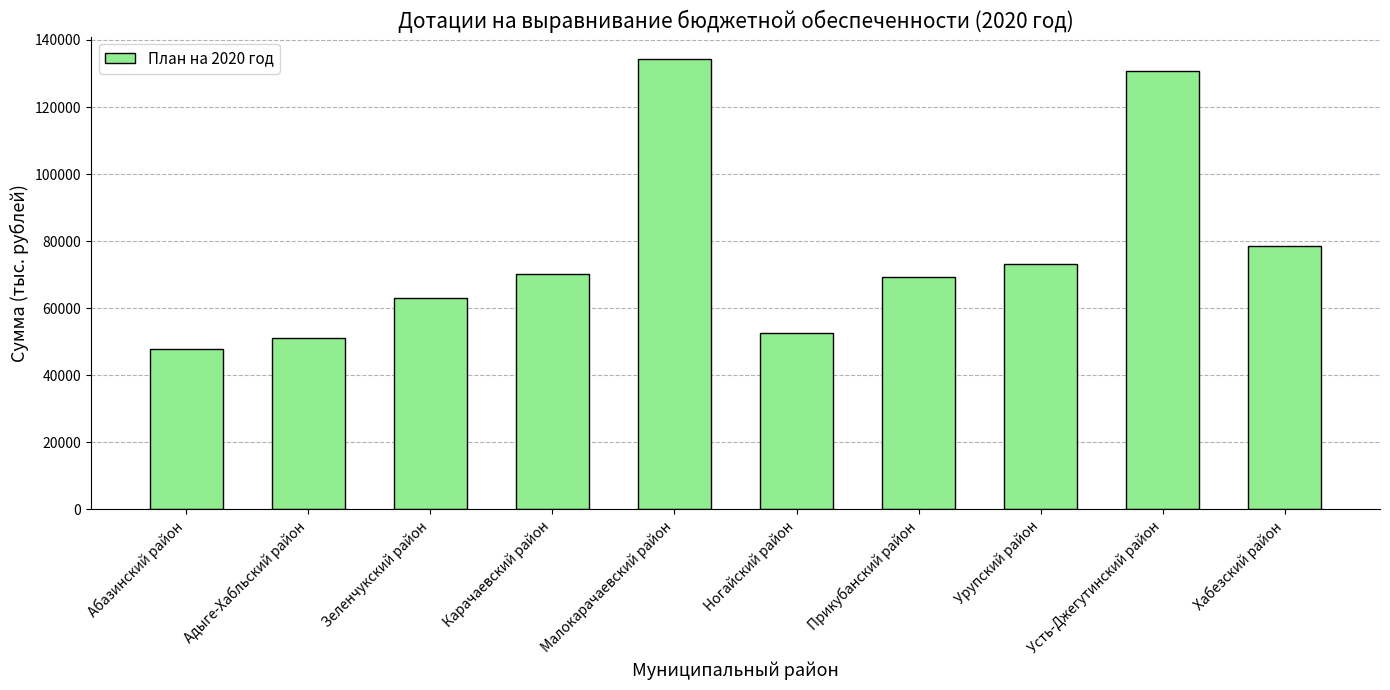

What is the ratio of the value at Прикубанский район to the value at Адыге-Хабльский район?

1.4